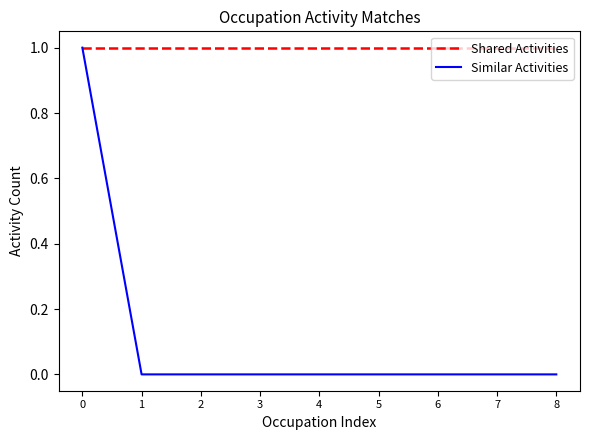

Which series has the widest spread of values?

Similar Activities